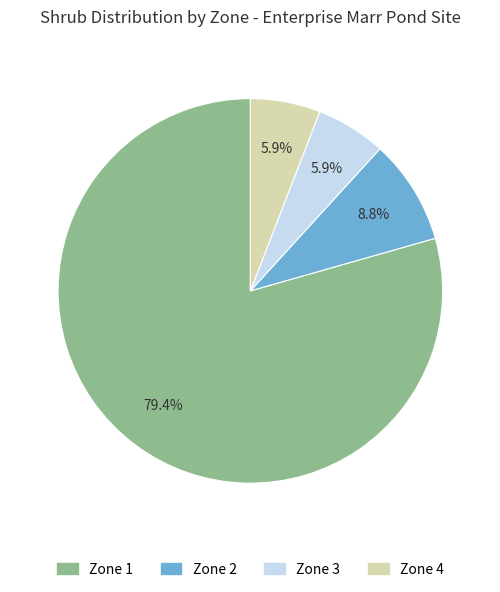

To the nearest percent, what is the difference between the largest and smallest slice percentages?

74%